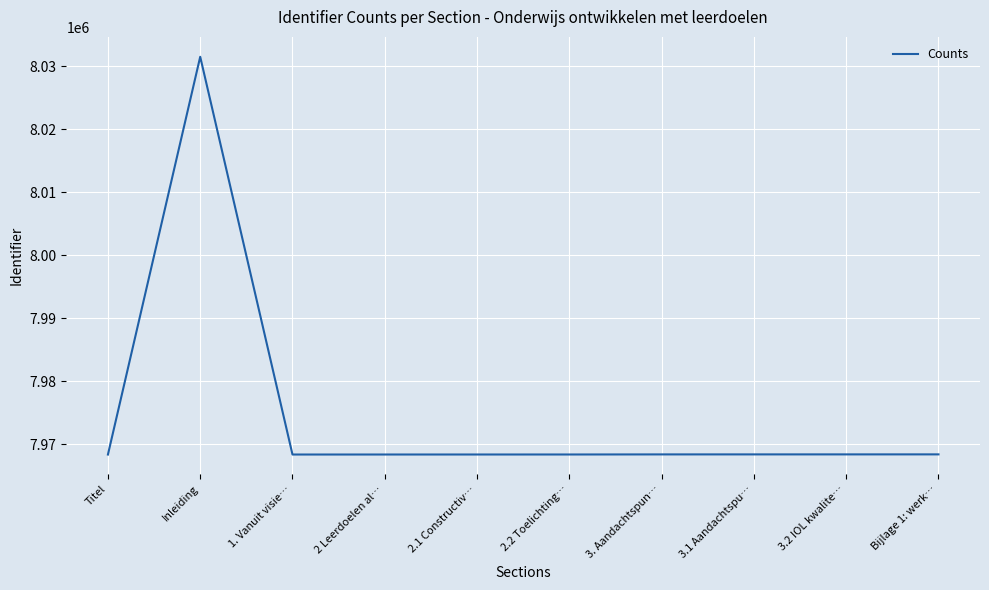

Where does the data first go above 7968404?

Inleiding